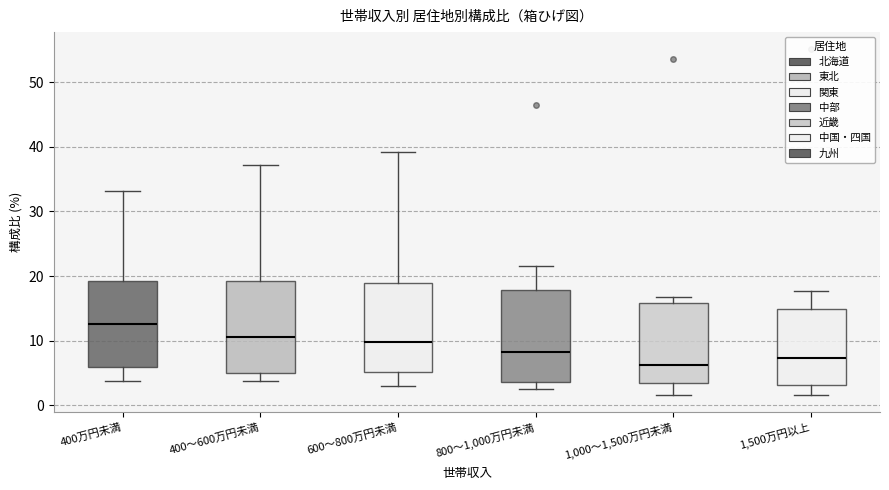

Which box has the lowest median line?

1,000～1,500万円未満